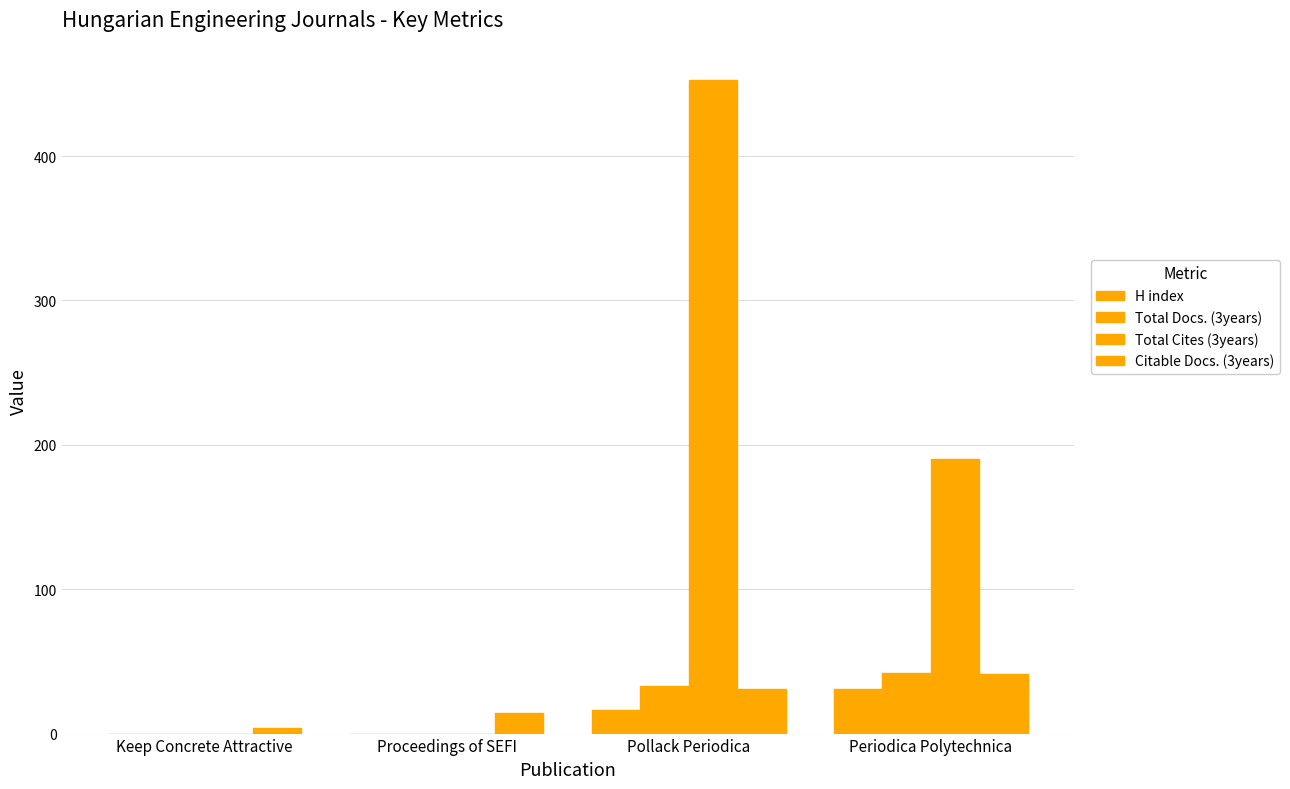

Is it true that Citable Docs. (3years) equals 58 at Periodica Polytechnica?

False